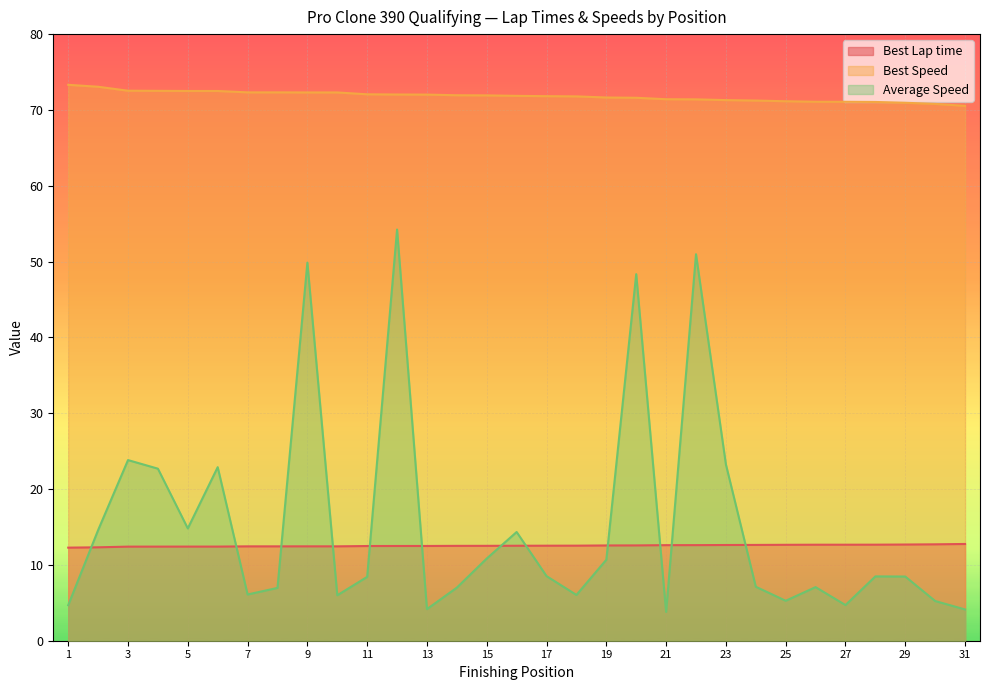

Is it true that Best Lap time equals 12.6 at 24?

True